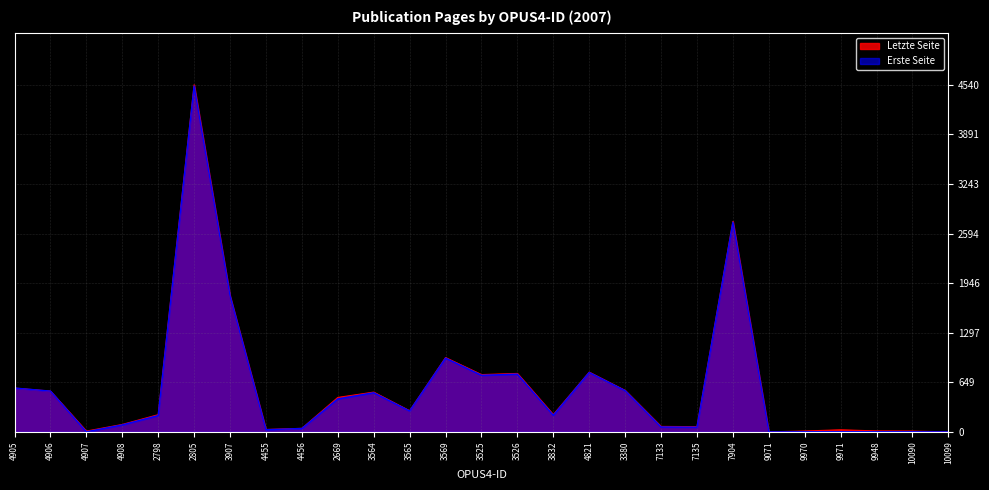

What is the sum of the Letzte Seite values at 10099 and 3526?

764